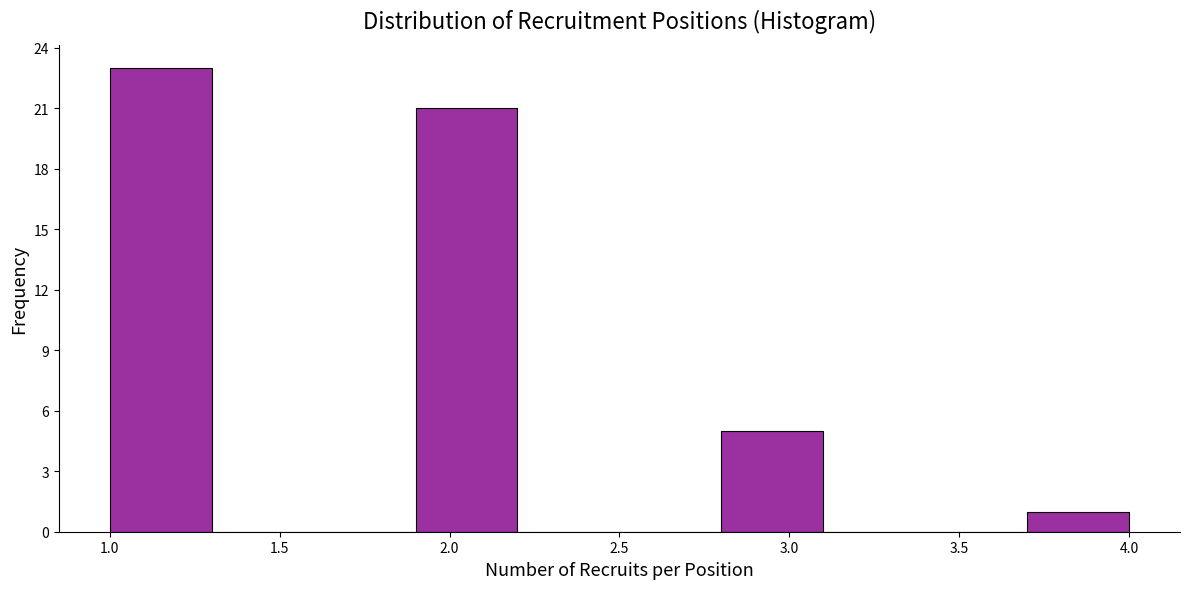

Reading left to right, transcribe this chart: for each bar, give the range it covers on the x-axis and its height. The values are not printed on the chart, so give them approximately, as read against the axis.

1.0 to 1.3: 23
1.3 to 1.6: 0
1.6 to 1.9: 0
1.9 to 2.2: 21
2.2 to 2.5: 0
2.5 to 2.8: 0
2.8 to 3.1: 5
3.1 to 3.4: 0
3.4 to 3.7: 0
3.7 to 4.0: 1